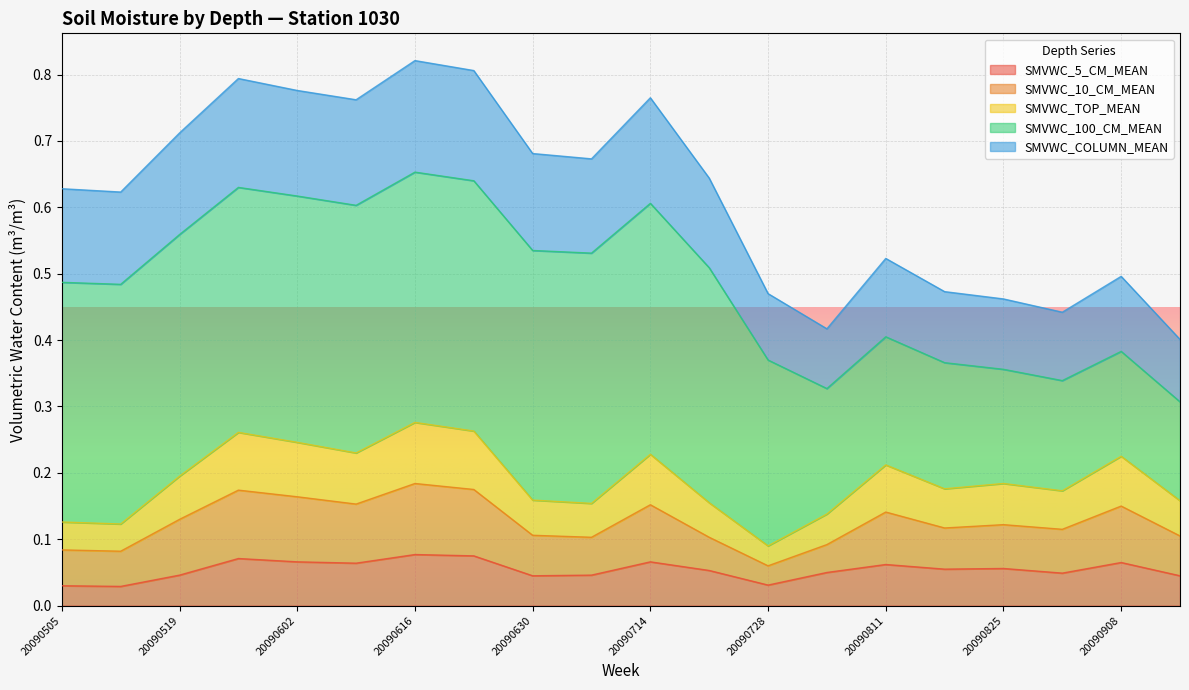

Is the value of SMVWC_TOP_MEAN at 20090602 greater than the value of SMVWC_5_CM_MEAN at 20090811?

Yes